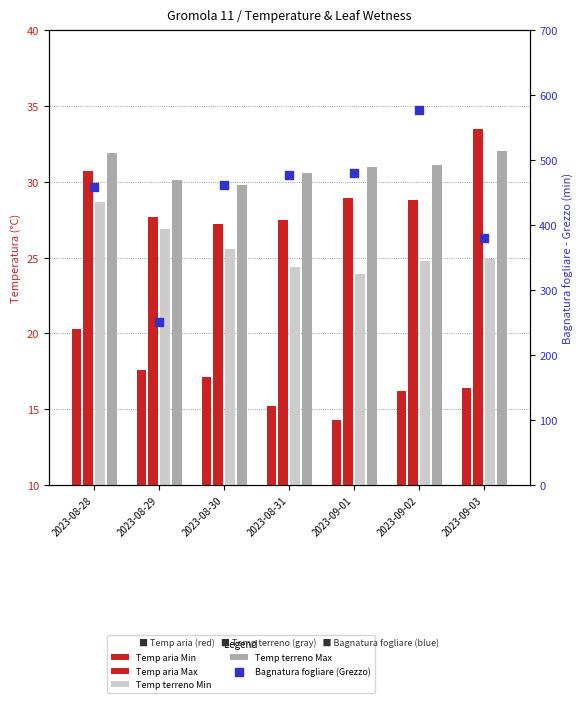

Which series has the largest Y range (max minus min)?

Bagnatura fogliare (Grezzo)